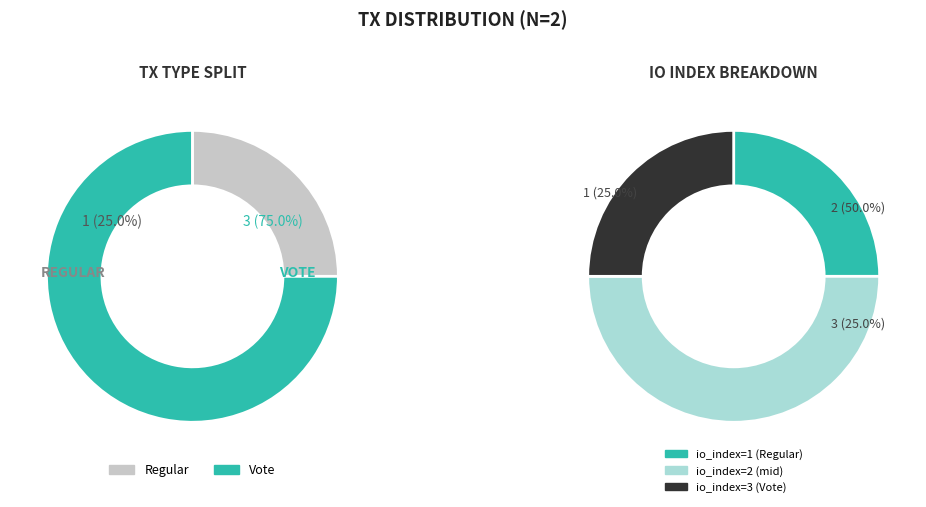

To the nearest percent, what portion does Vote represent?

75%